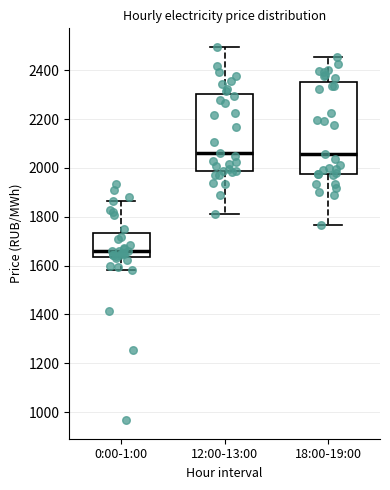

Reading left to right, transcribe this box plot: for each box, give where its median line is, the range the box spans, and where its two whiskers end, as read against the y-axis. The values are not printed on the chart, so give them approximately, as read against the axis.

0:00-1:00: median 1660, box 1640 to 1740, whiskers 1580 to 1860
12:00-13:00: median 2060, box 1980 to 2300, whiskers 1820 to 2500
18:00-19:00: median 2060, box 1980 to 2360, whiskers 1760 to 2460